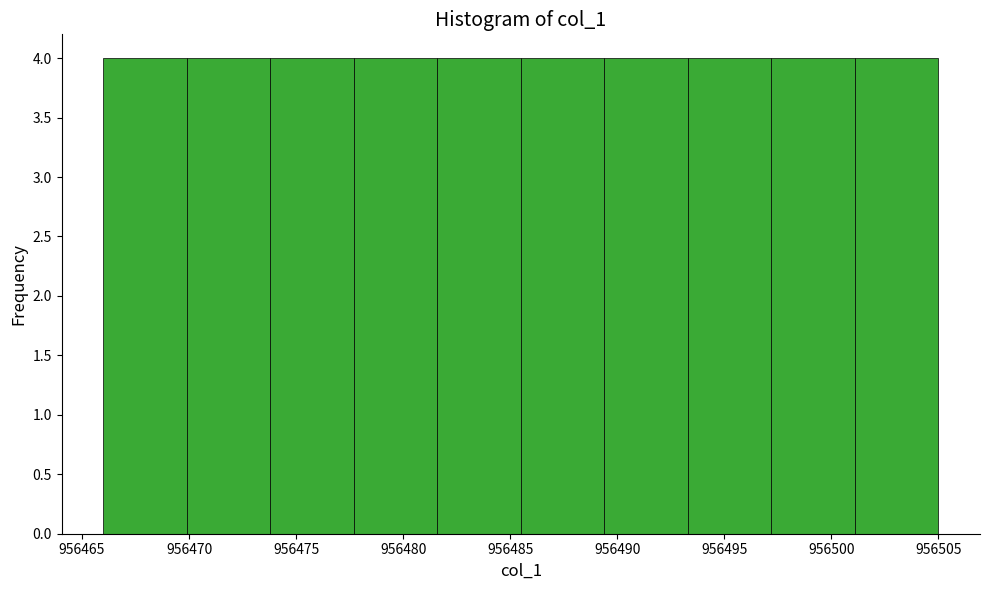

Reading left to right, list every bar in this chart as the range it spans on the x-axis followed by its height. Neither the bar edges nor the heights are printed on the chart, so give them approximately, as read against the axes.

956466.0 to 956469.9: 4
956469.9 to 956473.8: 4
956473.8 to 956477.7: 4
956477.7 to 956481.6: 4
956481.6 to 956485.5: 4
956485.5 to 956489.4: 4
956489.4 to 956493.3: 4
956493.3 to 956497.2: 4
956497.2 to 956501.1: 4
956501.1 to 956505.0: 4